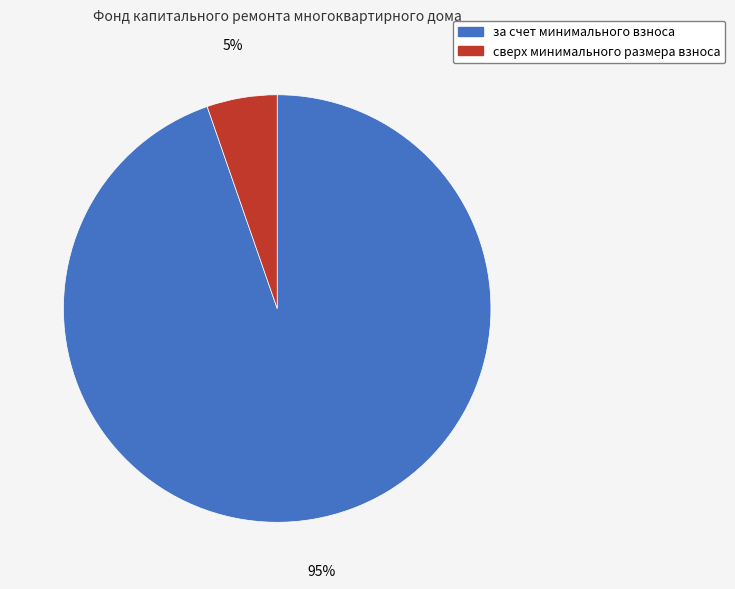

What percentage is the за счет минимального взноса slice, to the nearest percent?

95%